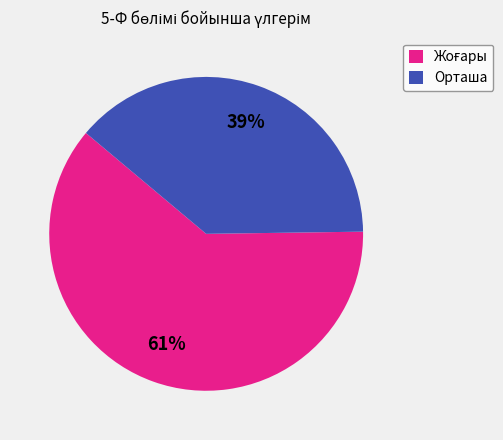

To the nearest percent, what is the average slice percentage?

50%